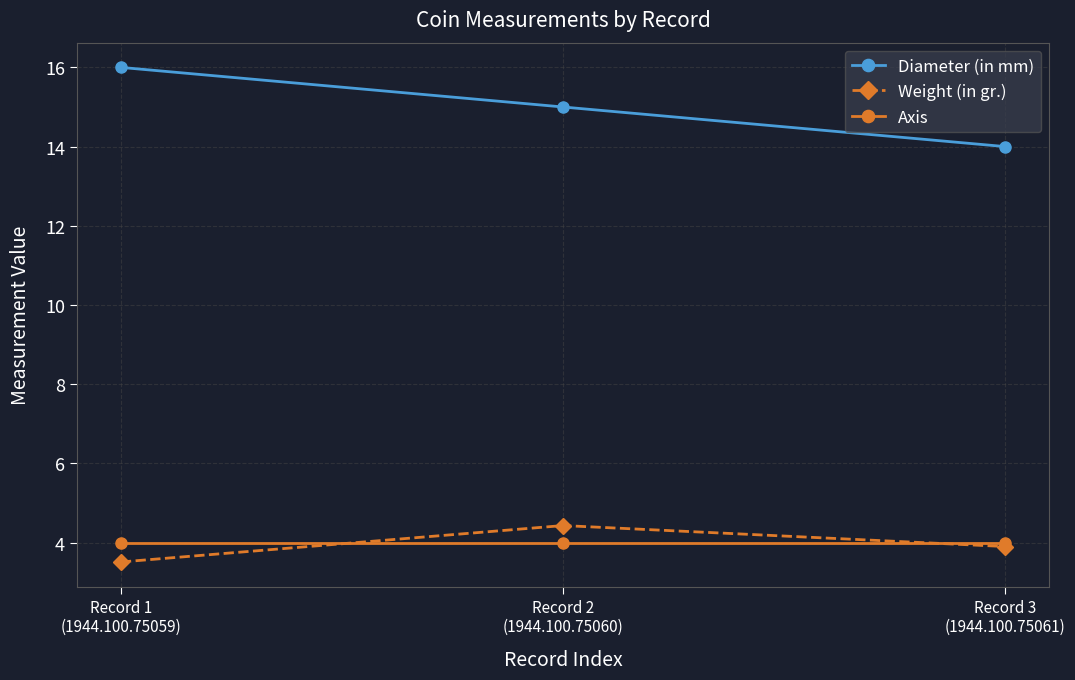

List the labels in order of Diameter (in mm) value, largest first.

Record 1
(1944.100.75059), Record 2
(1944.100.75060), Record 3
(1944.100.75061)